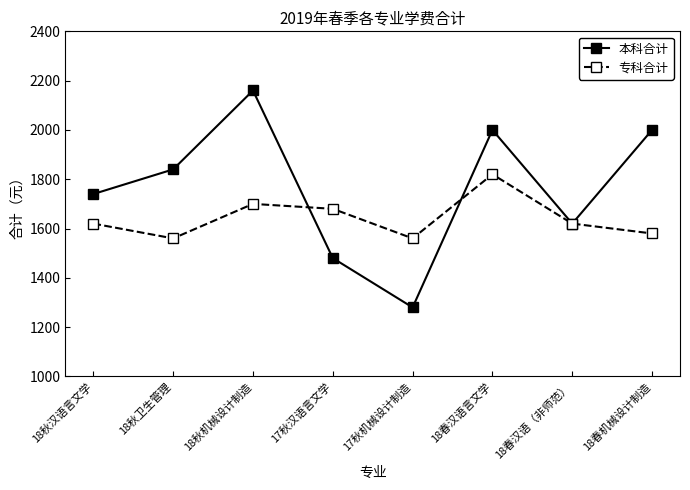

What is the minimum value for 本科合计?

1280